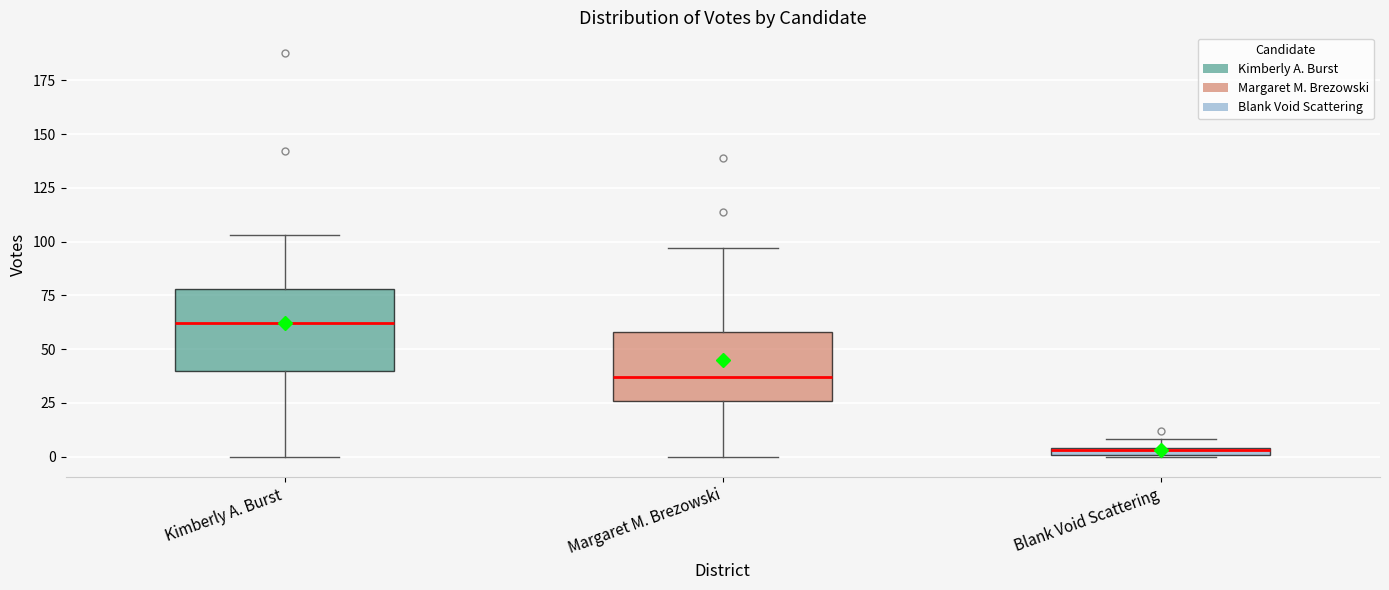

Which box's median line is the lowest?

Blank Void Scattering